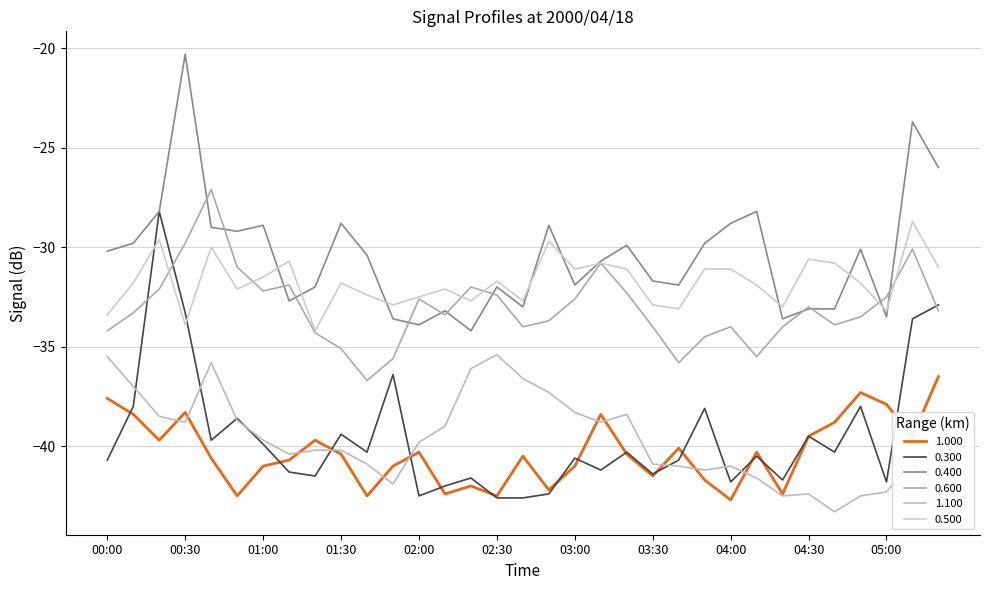

What is the difference between the second highest and second lowest values in the 0.300 series?

9.7